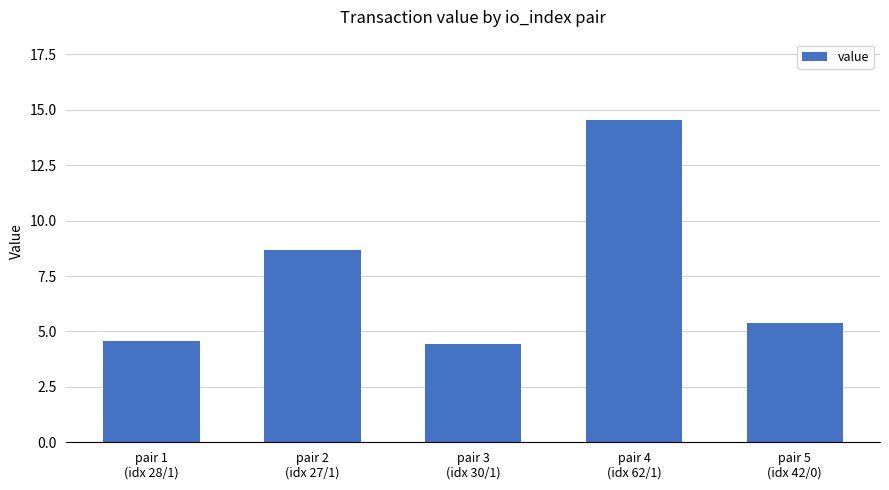

What is the approximate value at pair 1
(idx 28/1)?

4.6